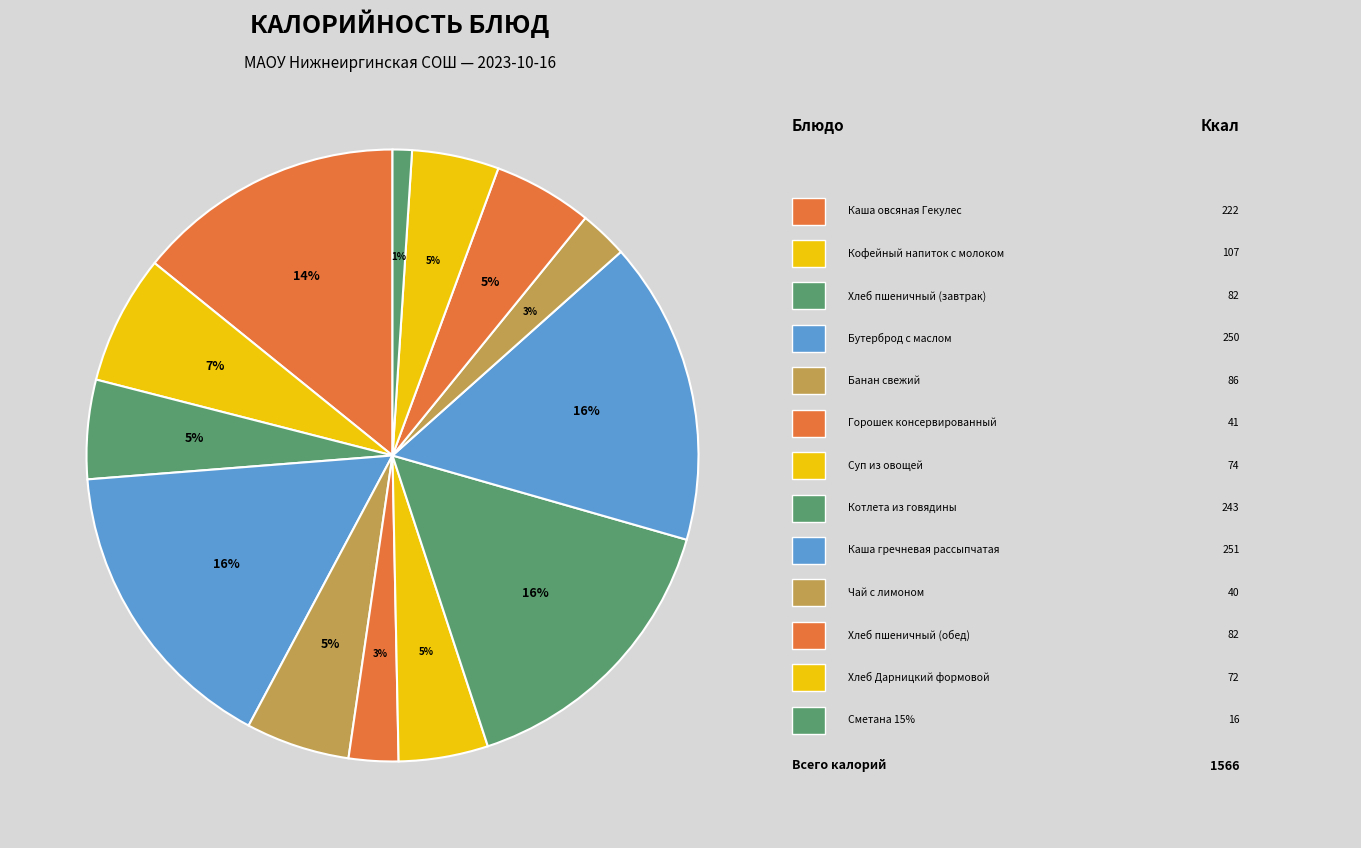

How many segments does this pie chart have?

13